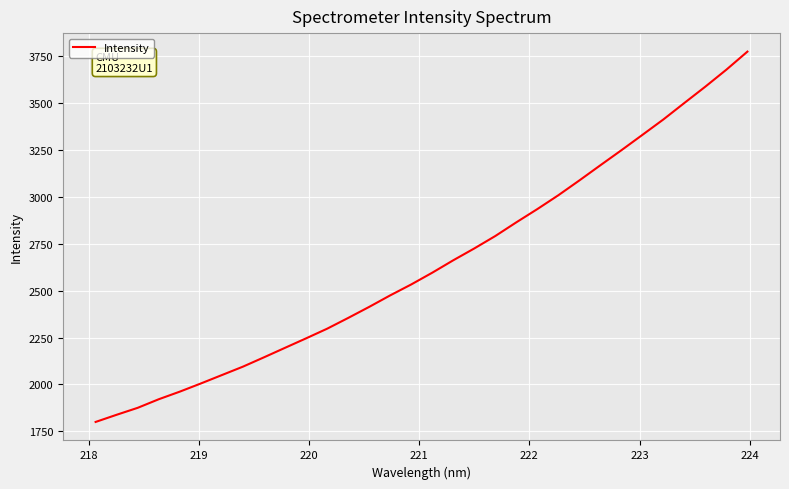

What is the difference between the maximum and minimum values?

1975.3